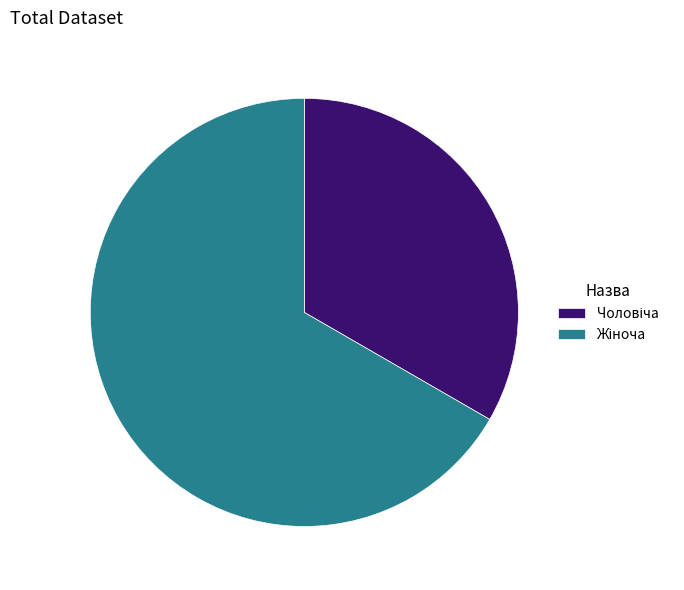

Is there any slice that represents more than half of the pie?

Yes